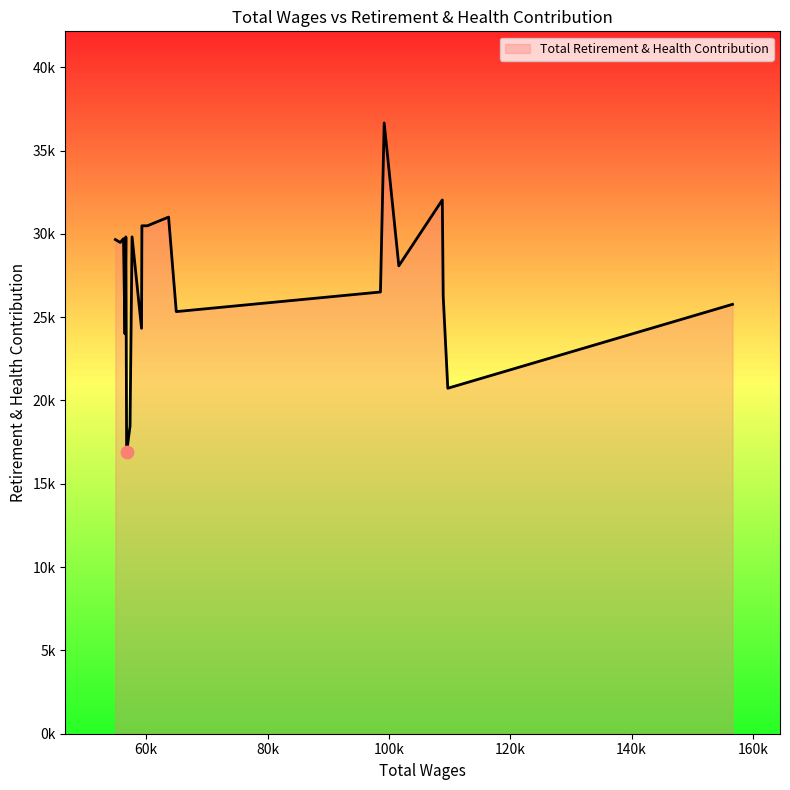

Is this an area chart (filled region under the line)?

Yes